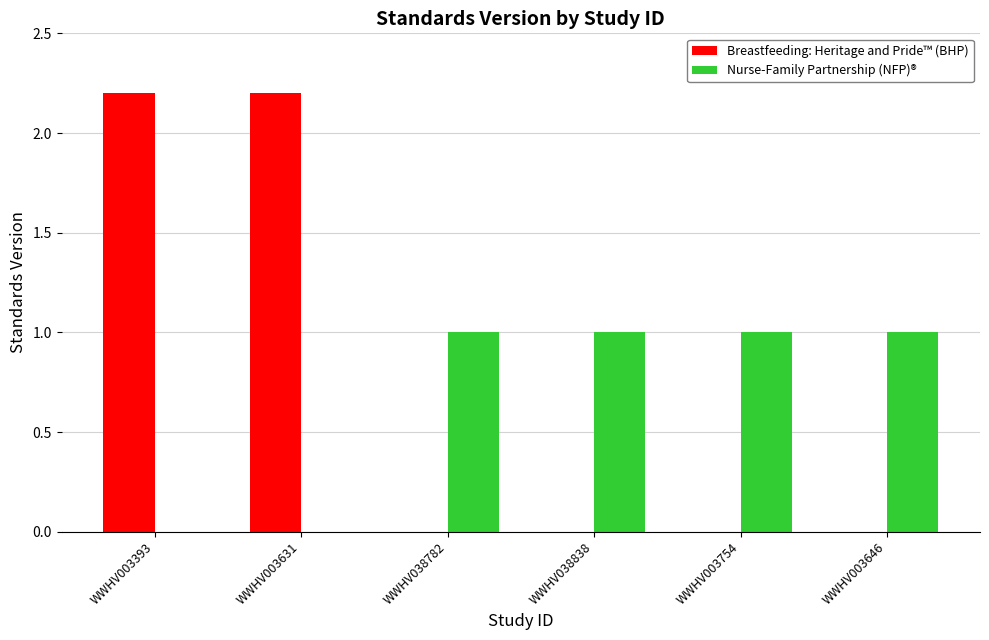

Which series has the largest total across all categories?

Breastfeeding: Heritage and Pride™ (BHP)